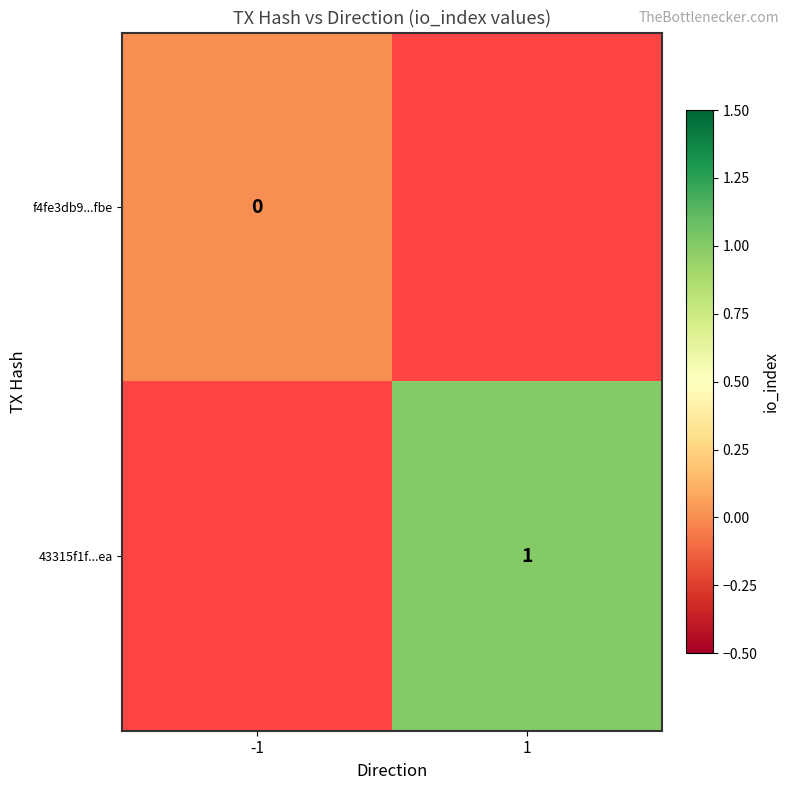

Is it true that 43315f1f...ea equals 0 at 1?

False